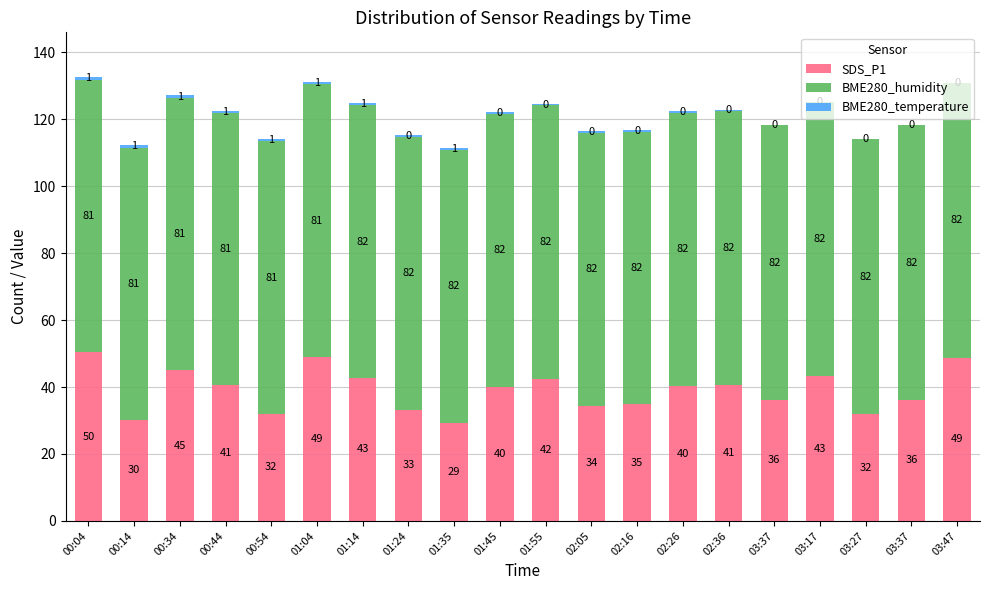

The BME280_humidity series shows 81.8 at 02:26. True or false?

True